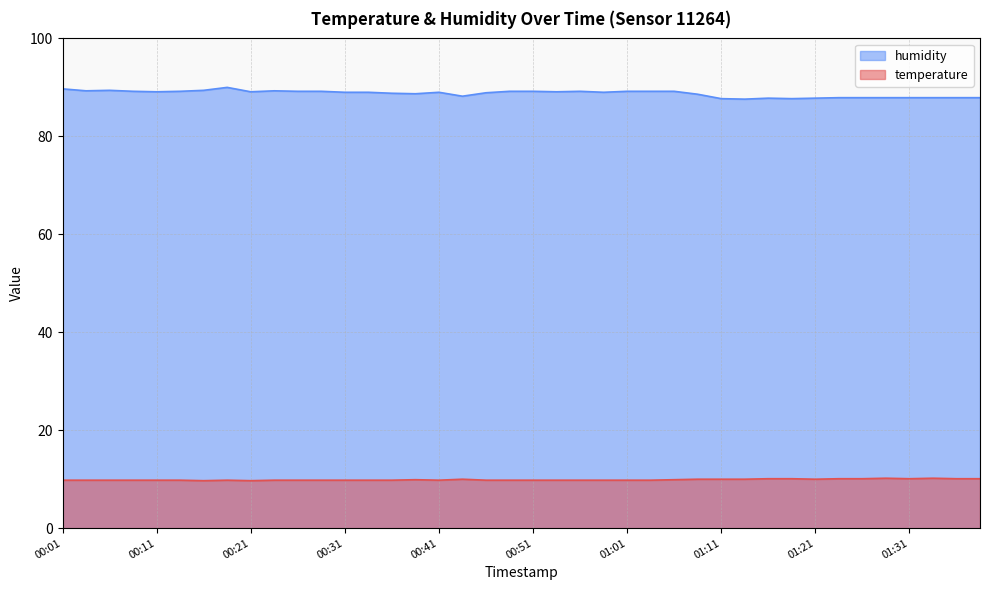

Where is humidity nearest to the value 88?

01:23